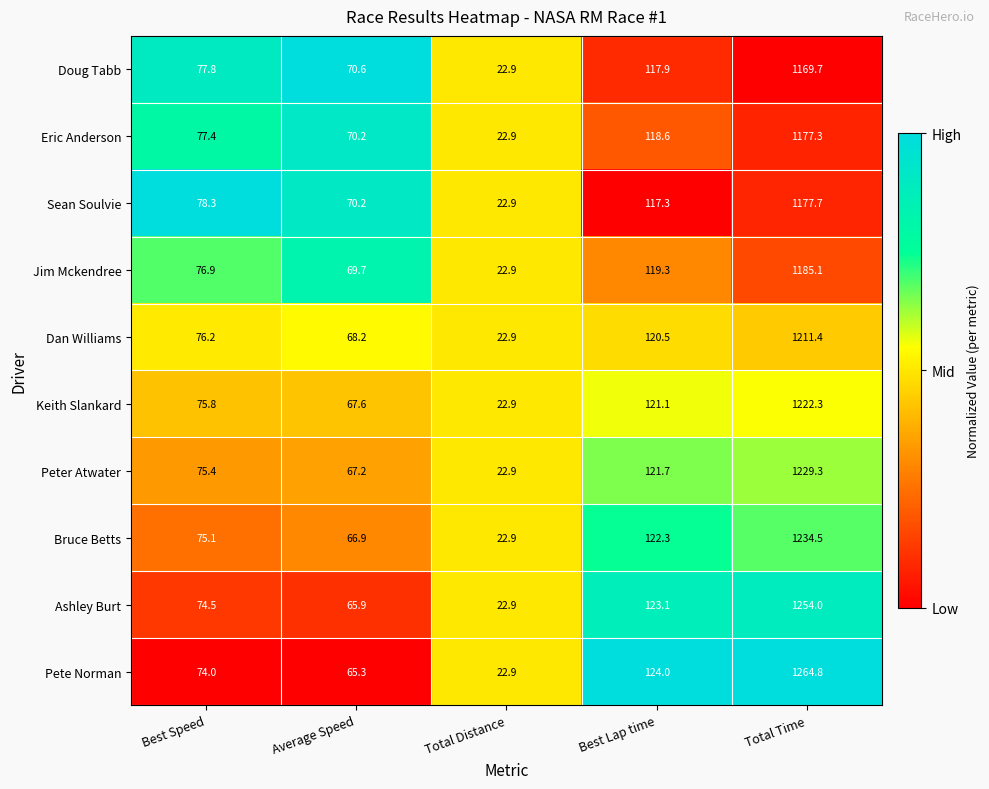

Rank the series by their maximum value, from lowest to highest.

Doug Tabb, Eric Anderson, Sean Soulvie, Jim Mckendree, Dan Williams, Keith Slankard, Peter Atwater, Bruce Betts, Ashley Burt, Pete Norman